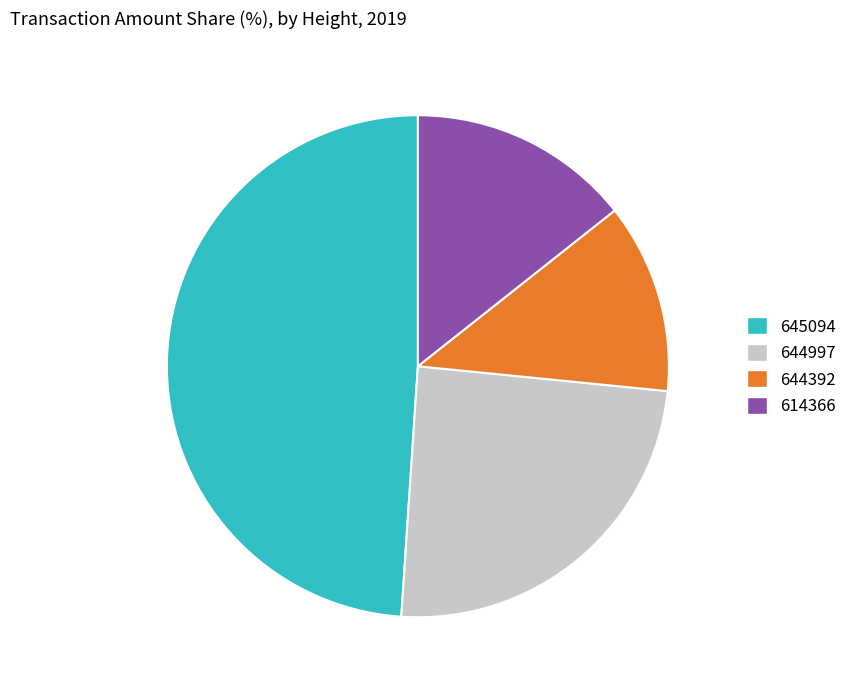

Between 614366 and 644392, which is larger?

614366